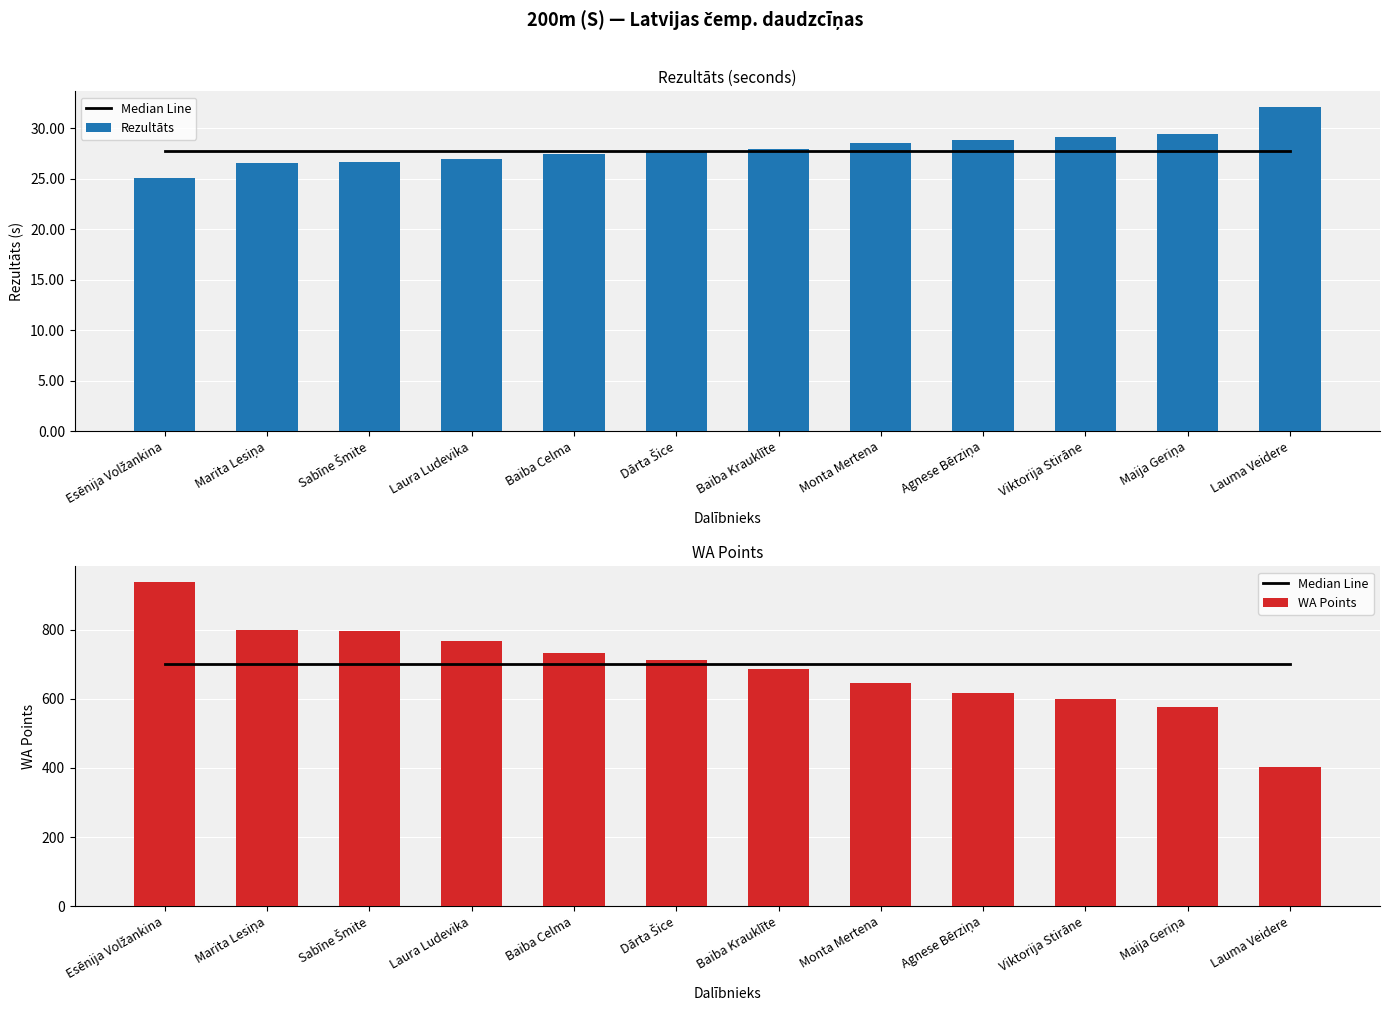

List the labels in order of Median Line value, largest first.

Esēnija Volžankina, Marita Lesiņa, Sabīne Šmite, Laura Ludevika, Baiba Celma, Dārta Šice, Baiba Krauklīte, Monta Mertena, Agnese Bērziņa, Viktorija Stirāne, Maija Geriņa, Lauma Veidere